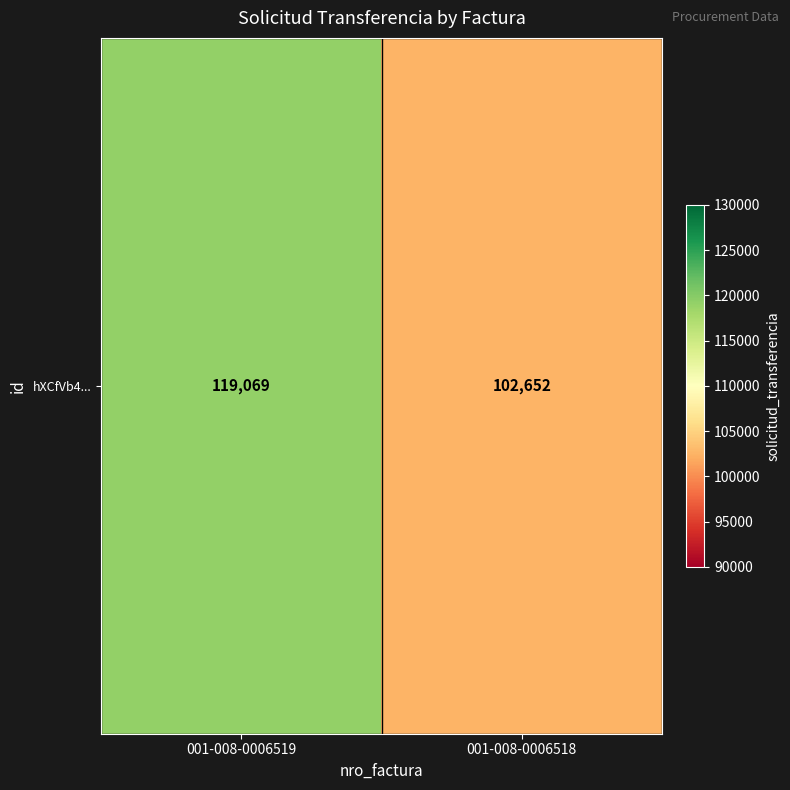

Which category has the highest value across all series?

001-008-0006519